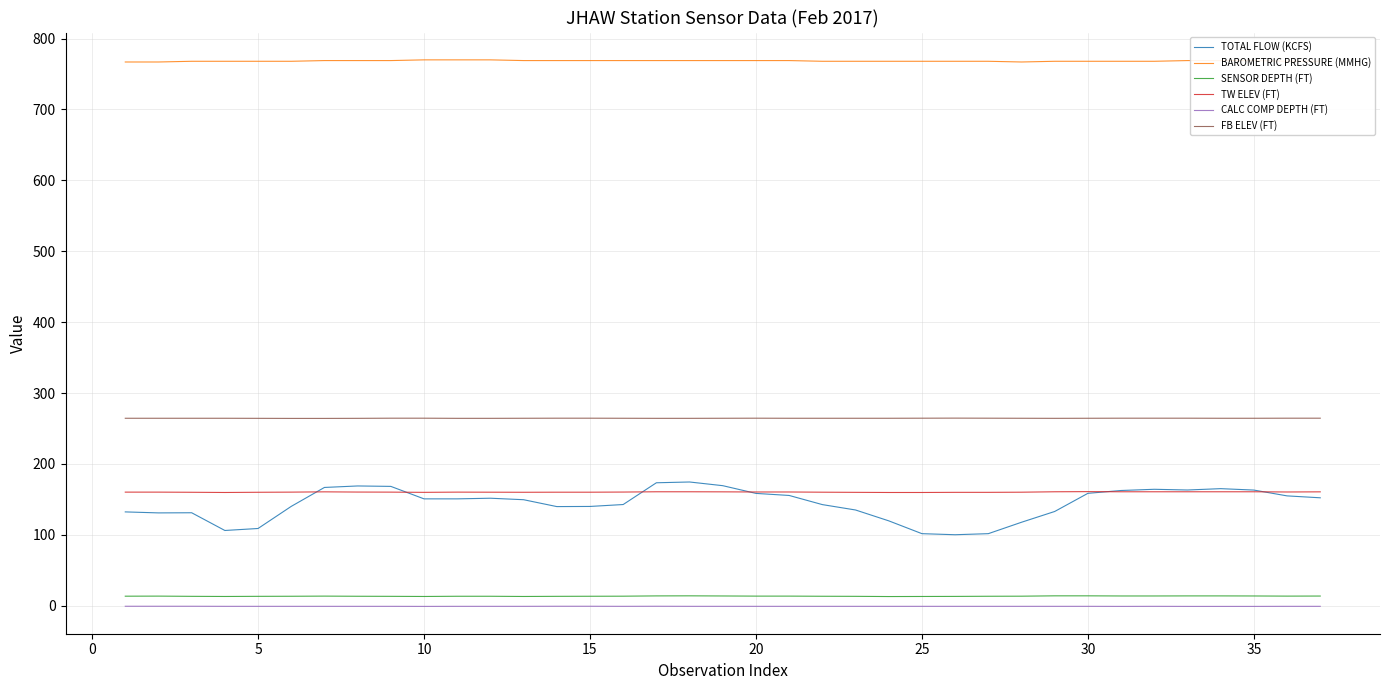

What is the lowest value of the FB ELEV (FT) series?

264.2